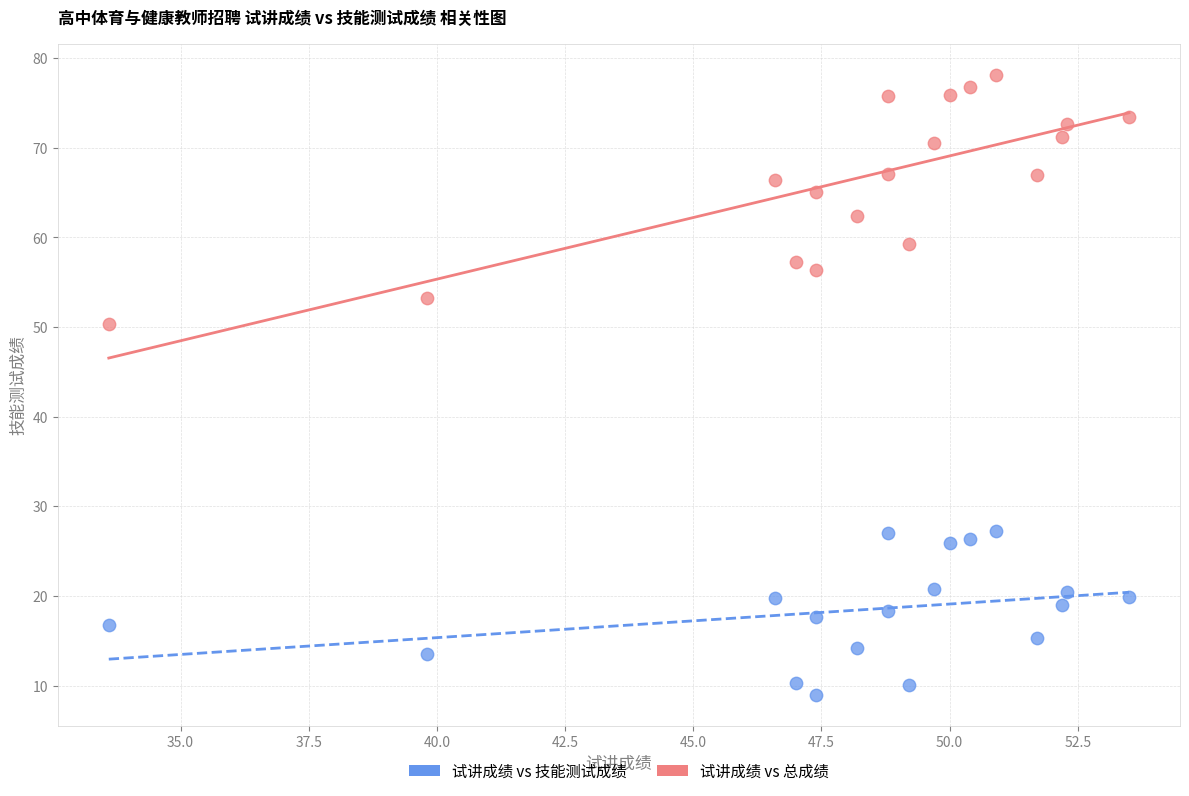

Which series has the largest Y range (max minus min)?

试讲成绩 vs 总成绩